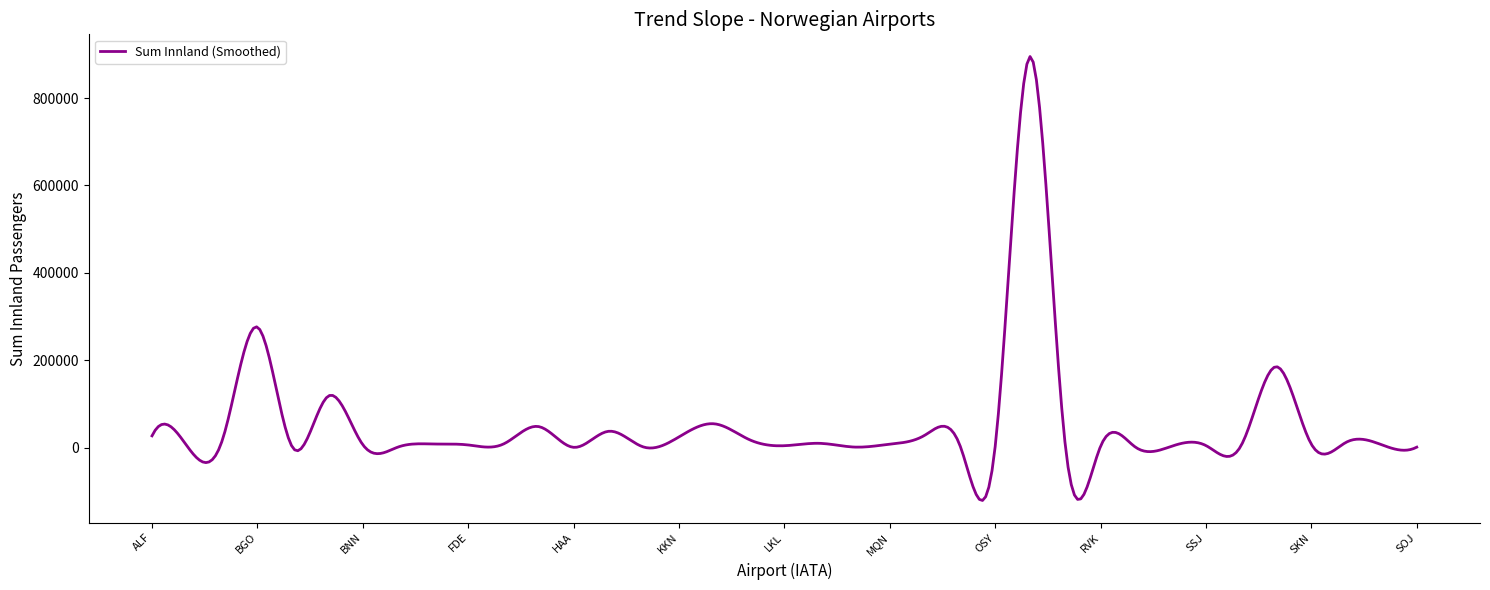

What is the difference between the maximum and minimum values?

1016184.5